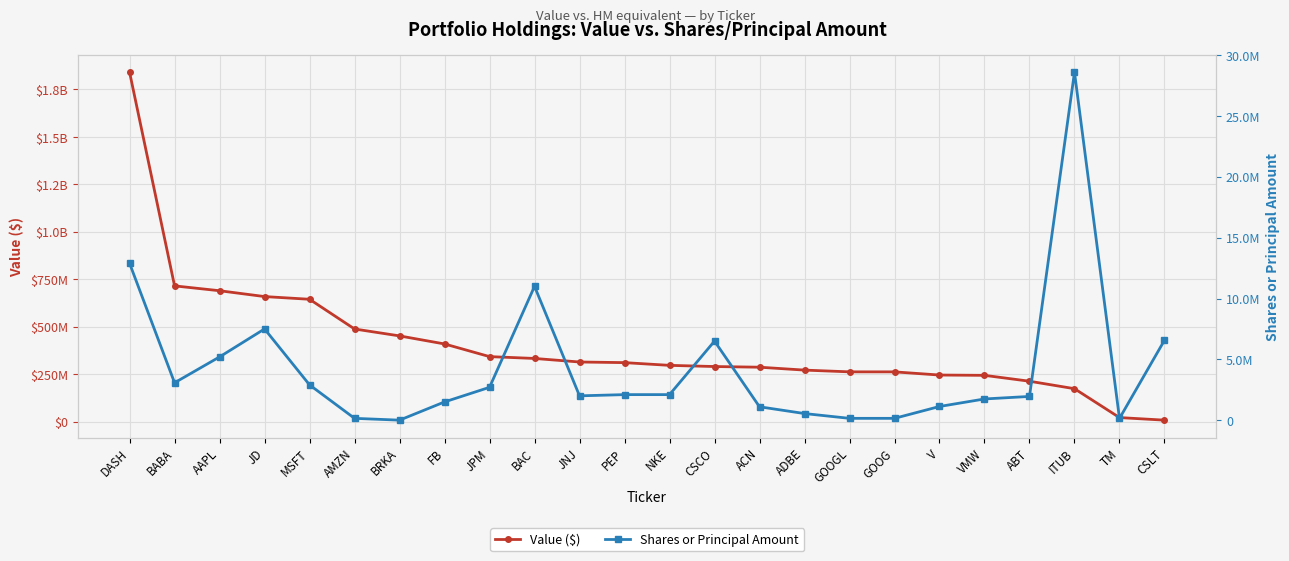

What is the label of the 19th point from the left?

V